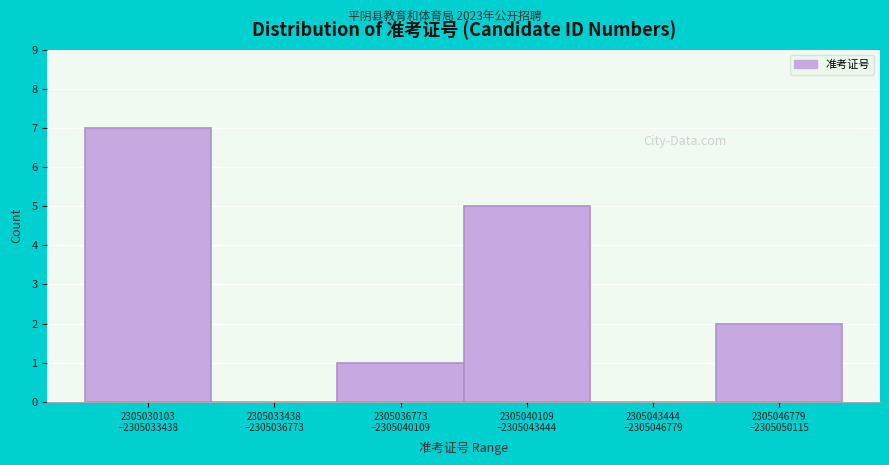

What is the sum of all values?

15